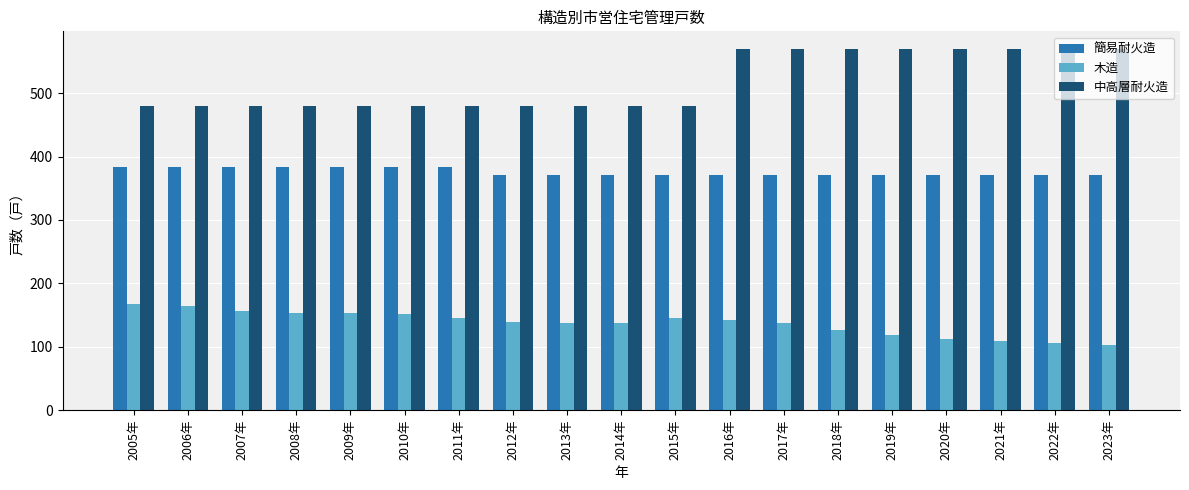

What is the difference between the maximum and minimum values in the 中高層耐火造 series?

89